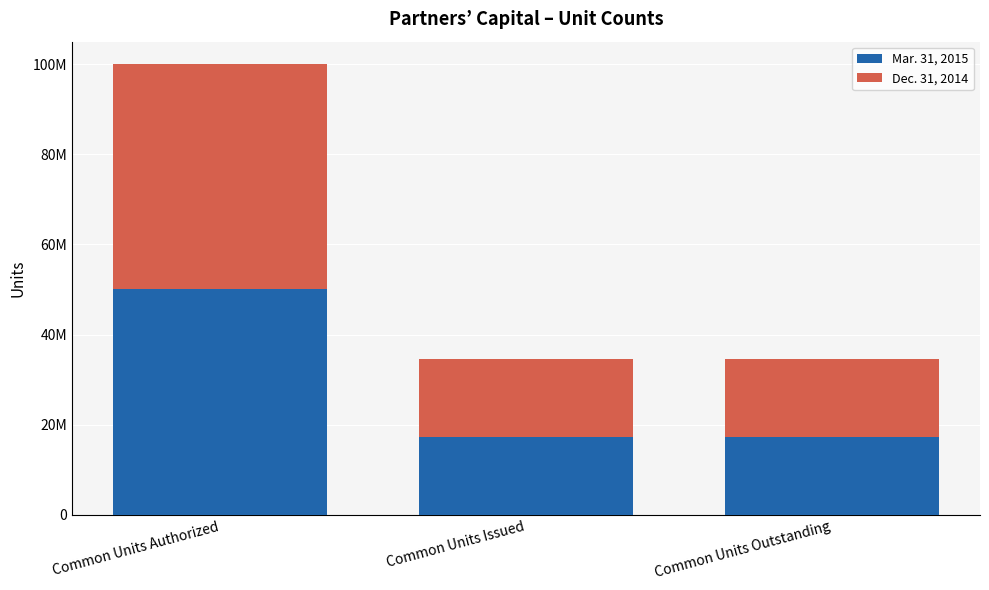

List the series in order of their peak value, highest first.

Mar. 31, 2015, Dec. 31, 2014